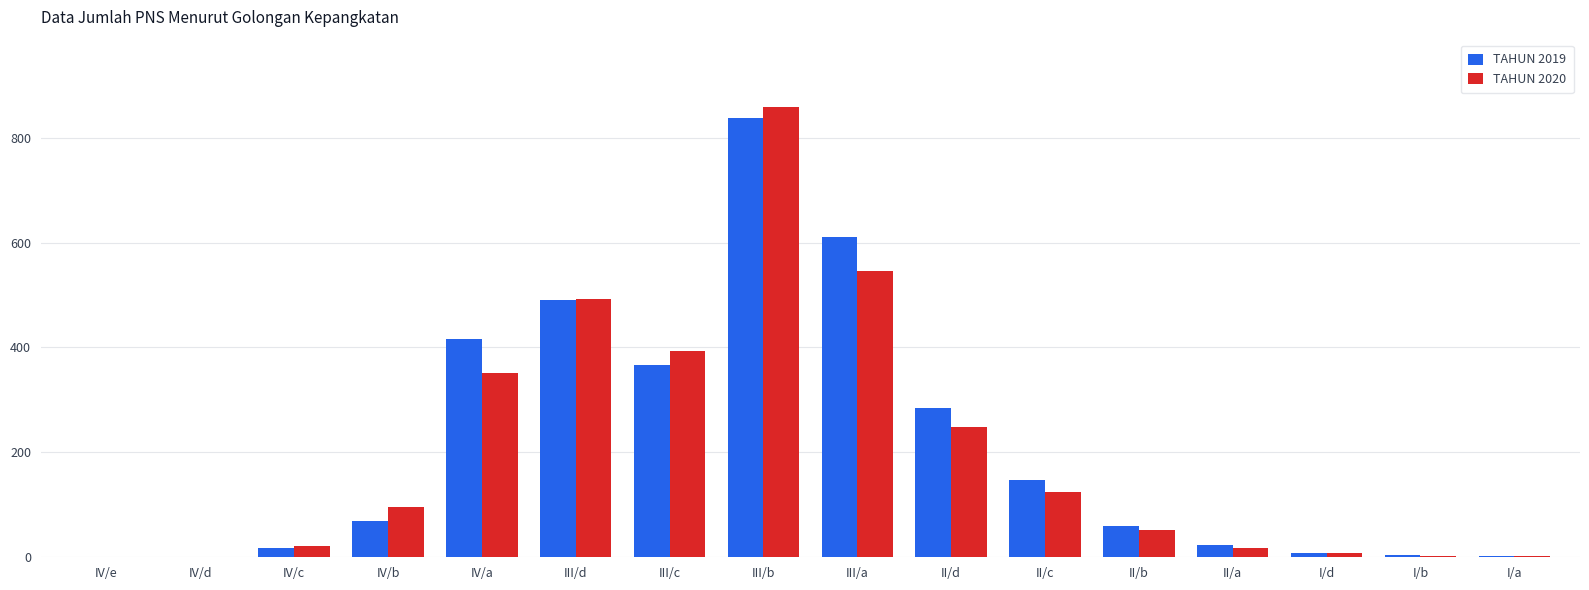

At which category is the sum across all series the highest?

III/b